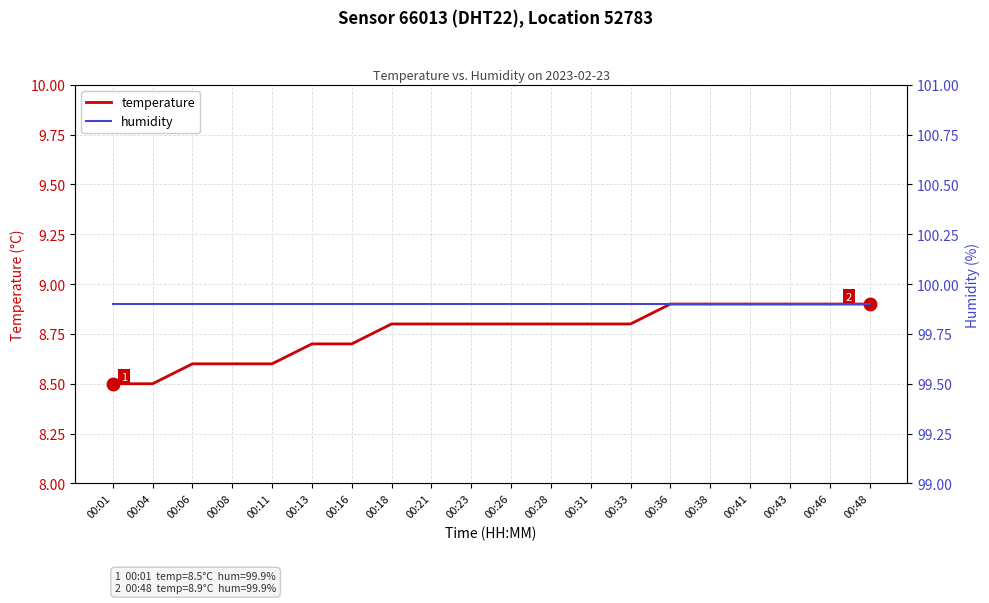

Reading right to left, what are all the values shown in this chart?

temperature: 8.9	8.9	8.9	8.9	8.9	8.9	8.8	8.8	8.8	8.8	8.8	8.8	8.8	8.7	8.7	8.6	8.6	8.6	8.5	8.5
humidity: 99.9	99.9	99.9	99.9	99.9	99.9	99.9	99.9	99.9	99.9	99.9	99.9	99.9	99.9	99.9	99.9	99.9	99.9	99.9	99.9